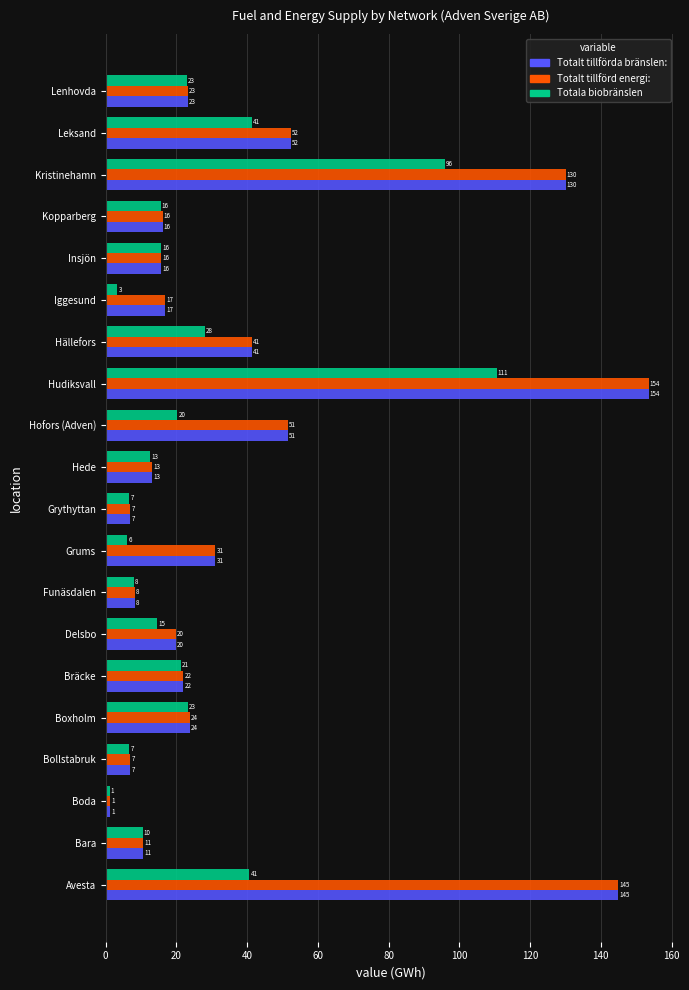

At which category does the chart reach its minimum across all series?

Boda